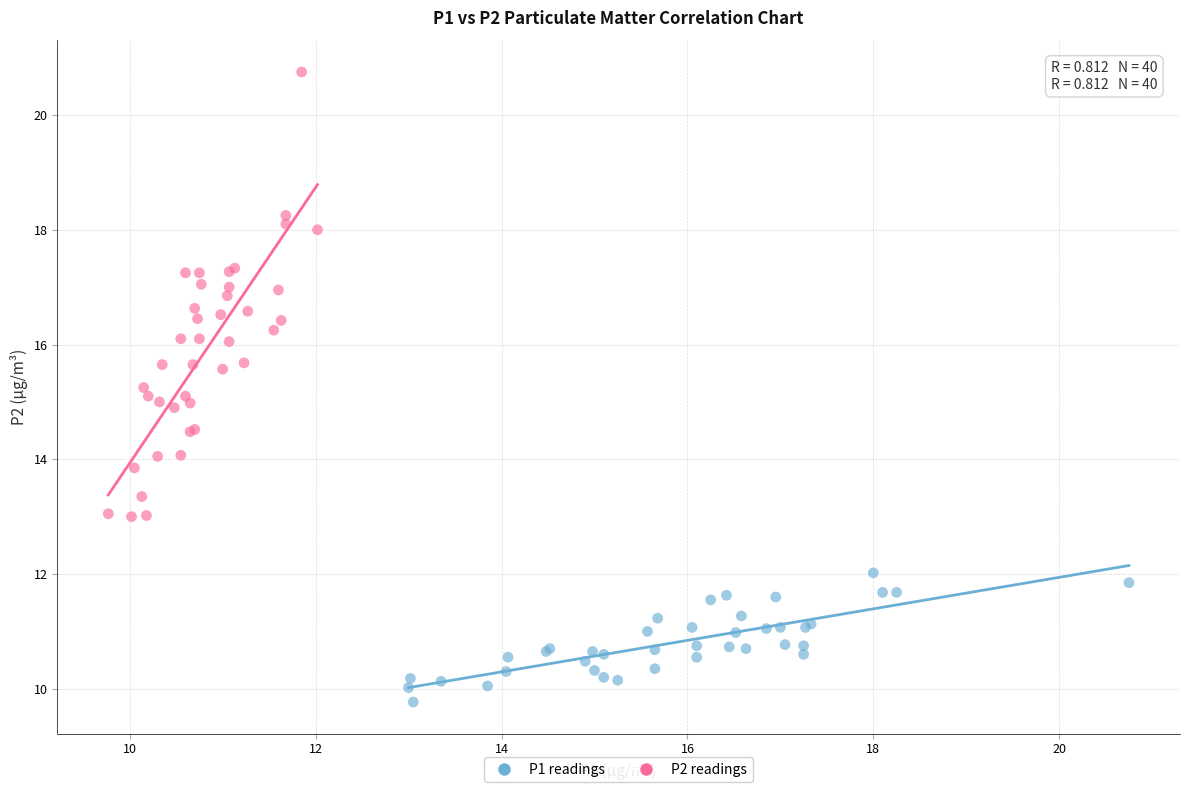

Which series contains the highest Y value?

P2 readings